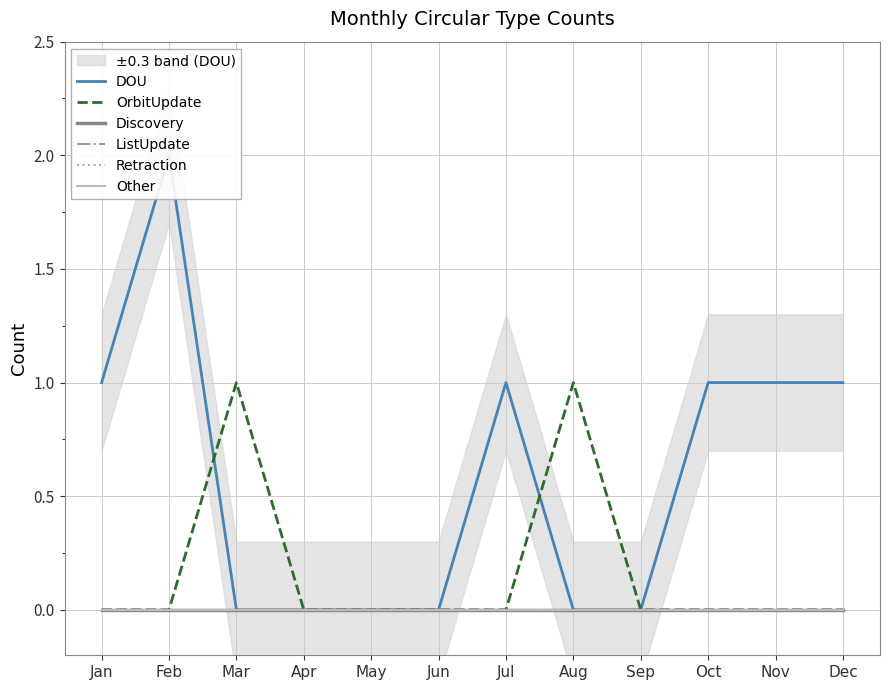

Which has a higher value, Feb or Jul?

Feb